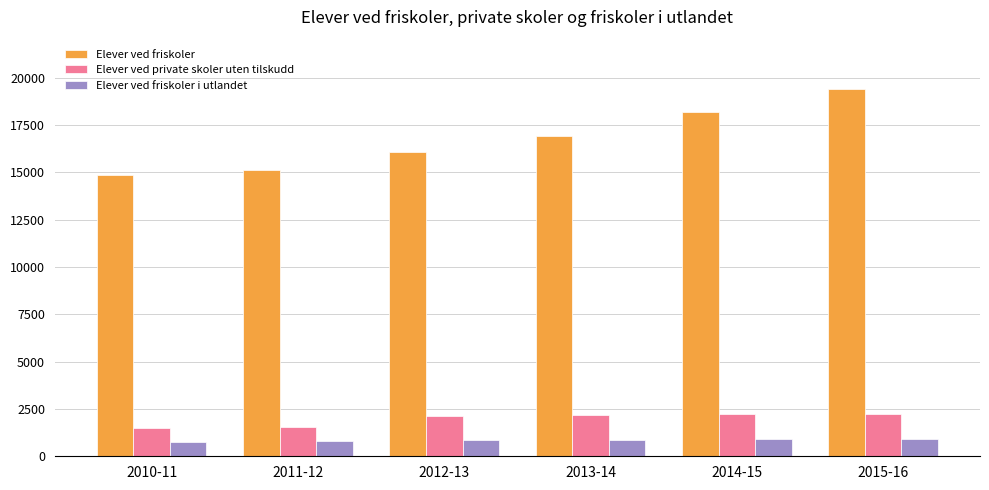

What are all the series names shown in the legend?

Elever ved friskoler, Elever ved private skoler uten tilskudd, Elever ved friskoler i utlandet